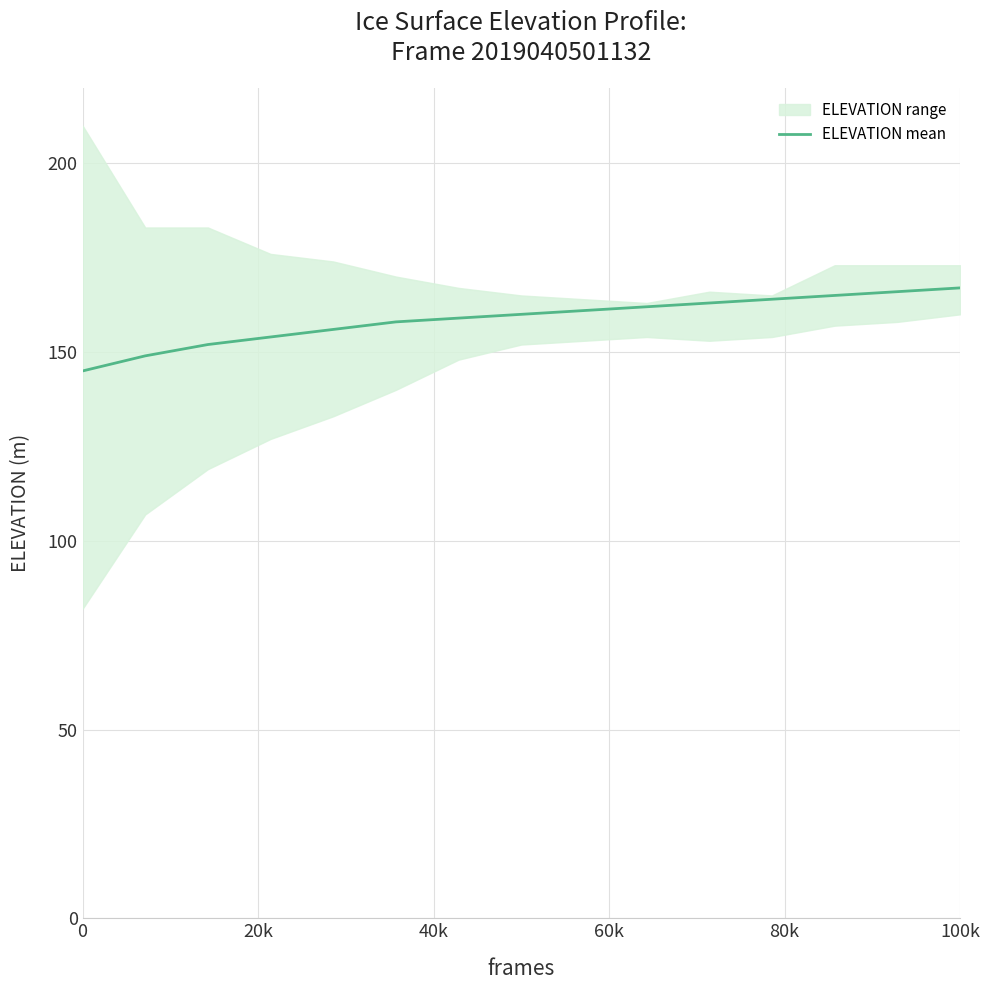

Count the number of categories in the chart.

15